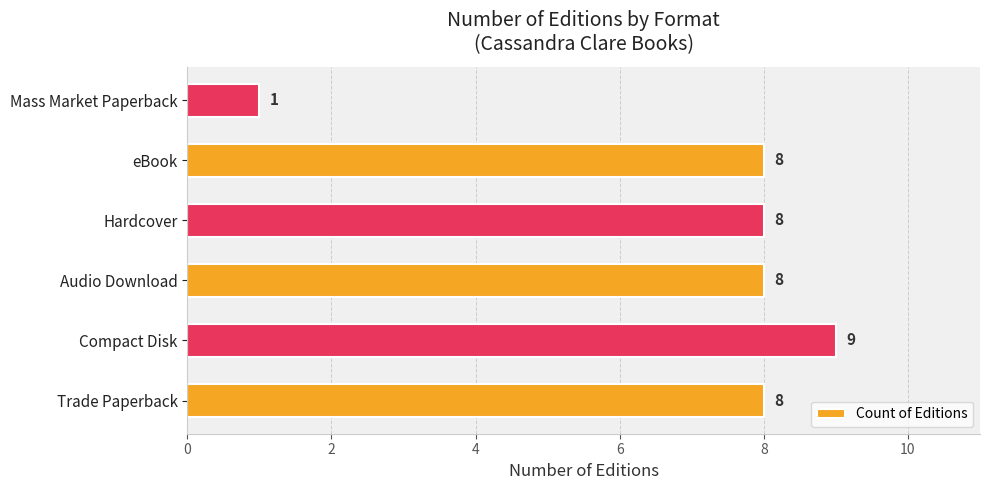

True or false: the data shows 8 at Audio Download.

True